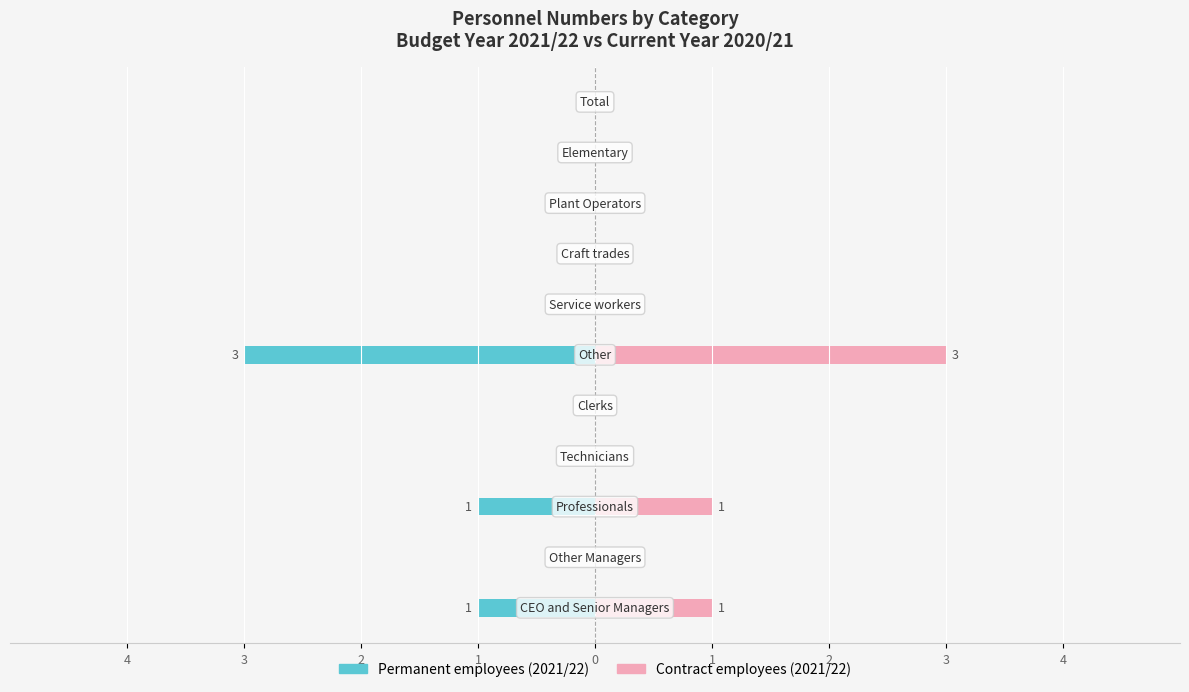

True or false: Contract employees (2021/22) has a value of 1 at 4.

False